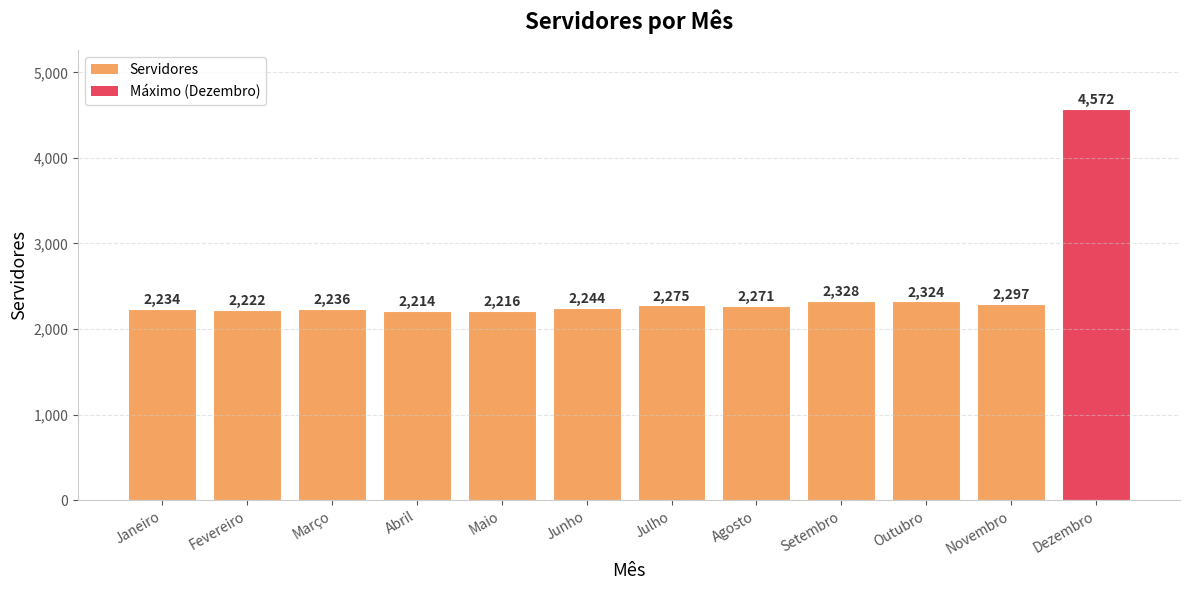

What position from the right is Junho?

7